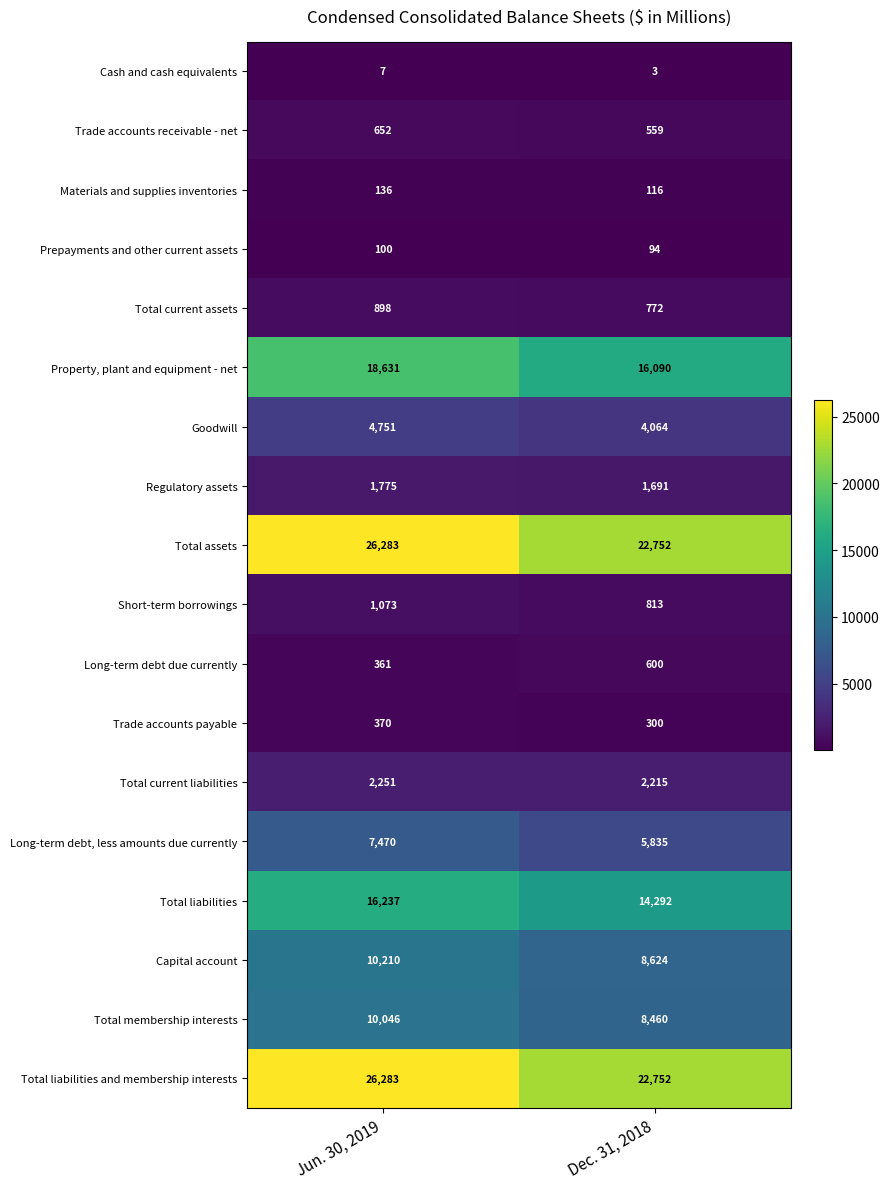

What is the difference between the Total liabilities values at Jun. 30, 2019 and Dec. 31, 2018?

1945